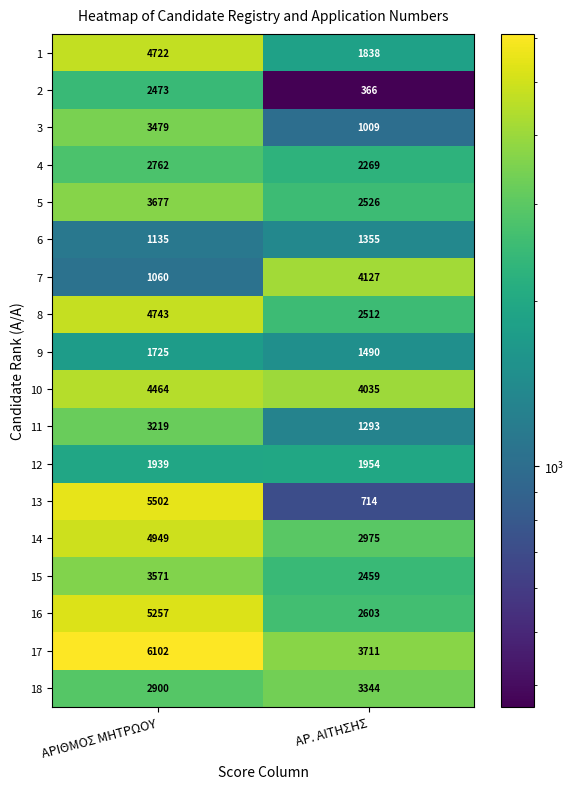

At which label is 10 closest to 4249?

ΑΡ. ΑΙΤΗΣΗΣ